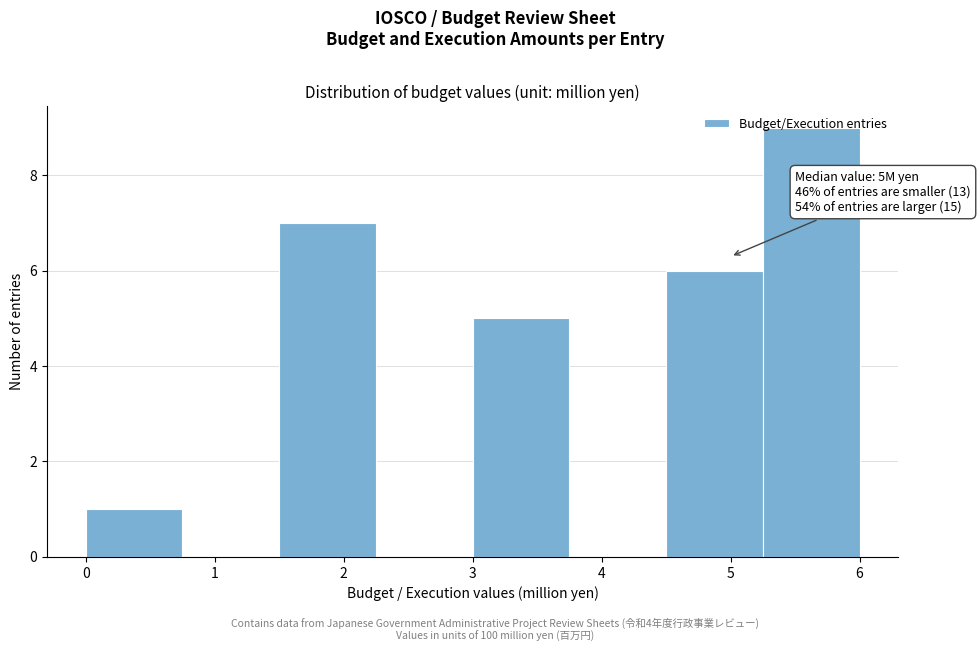

Which range on the x-axis has the tallest bar?

5.25 to 6.00